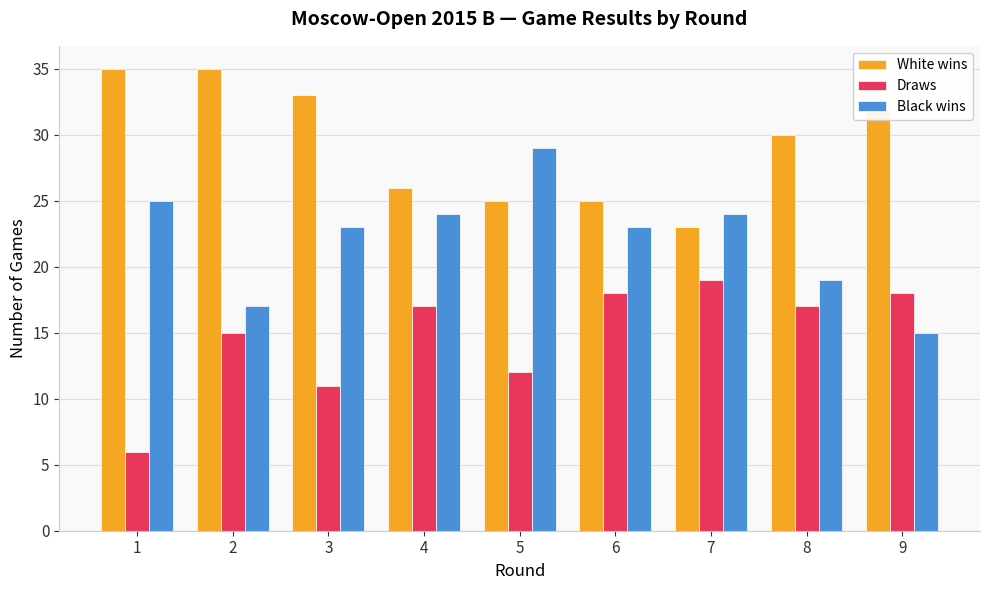

Which series has the largest range (max minus min)?

Black wins